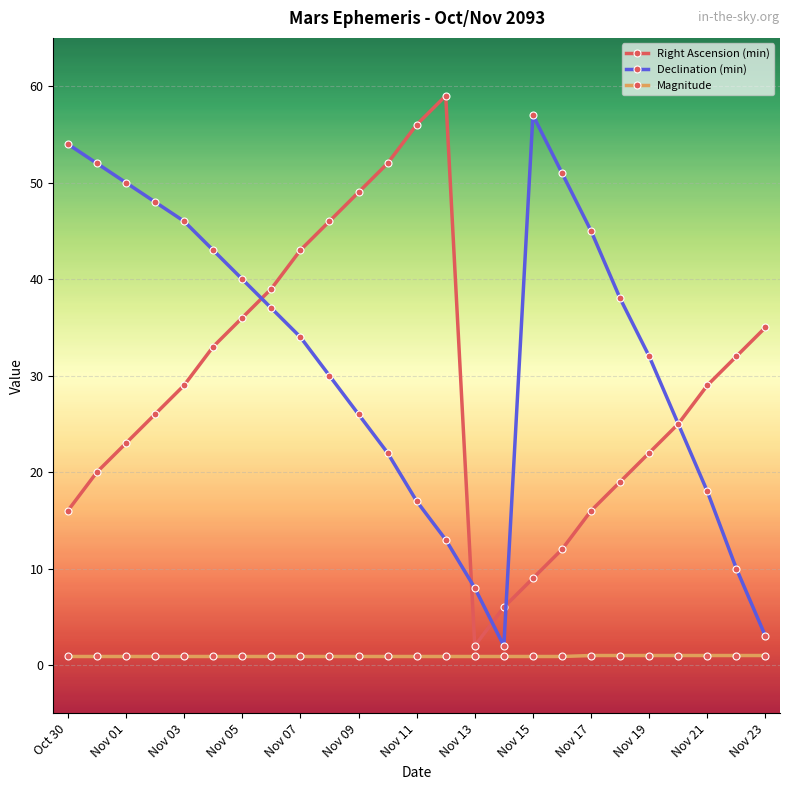

What is the value of the Right Ascension (min) point at the 23rd from the left?

29.0